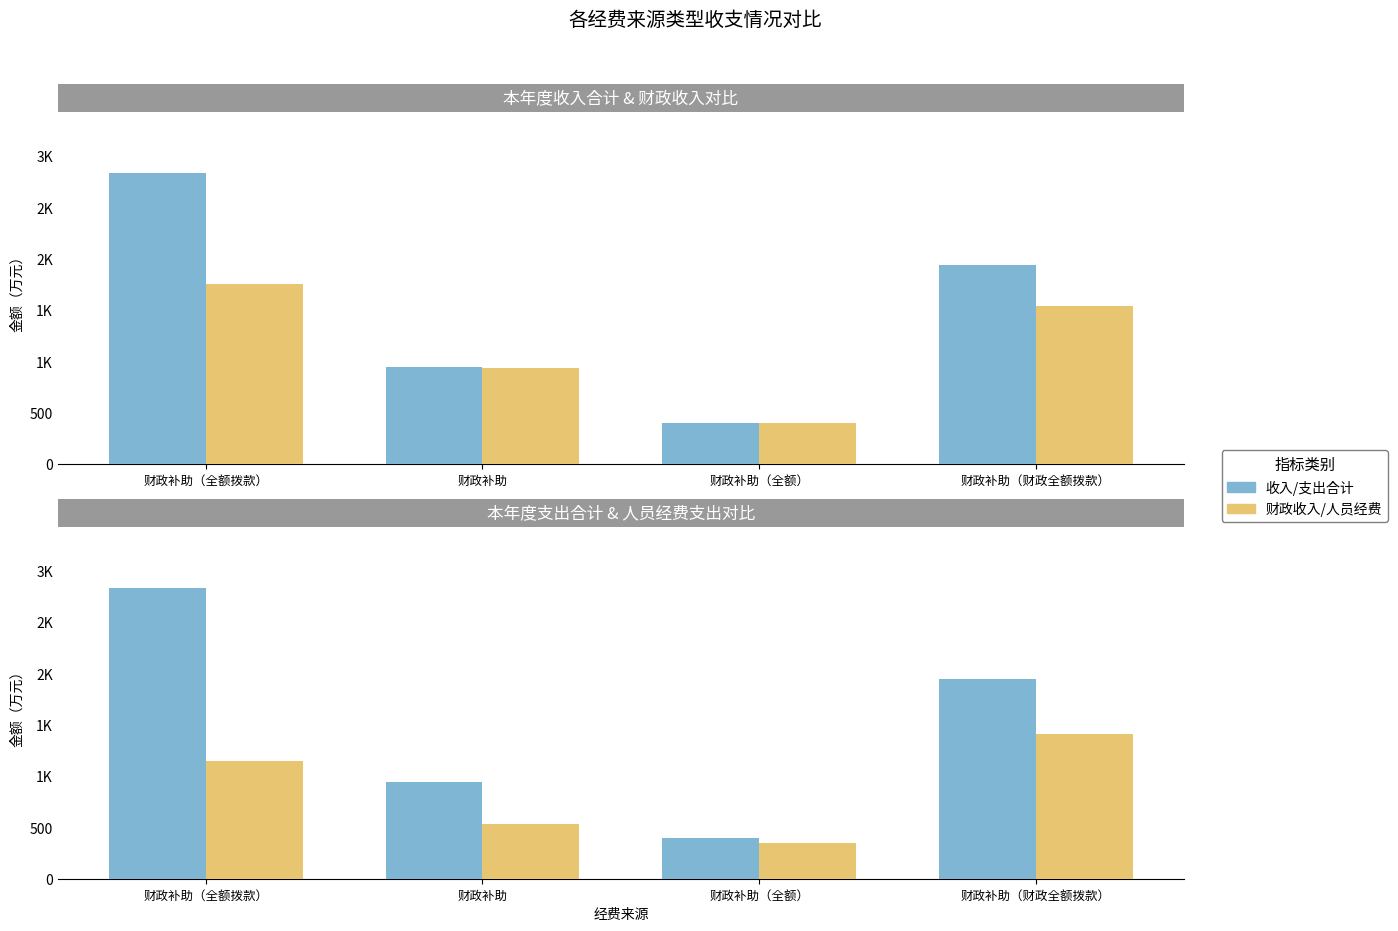

At which label is 本年度支出合计 closest to 1613?

财政补助（财政全额拨款）